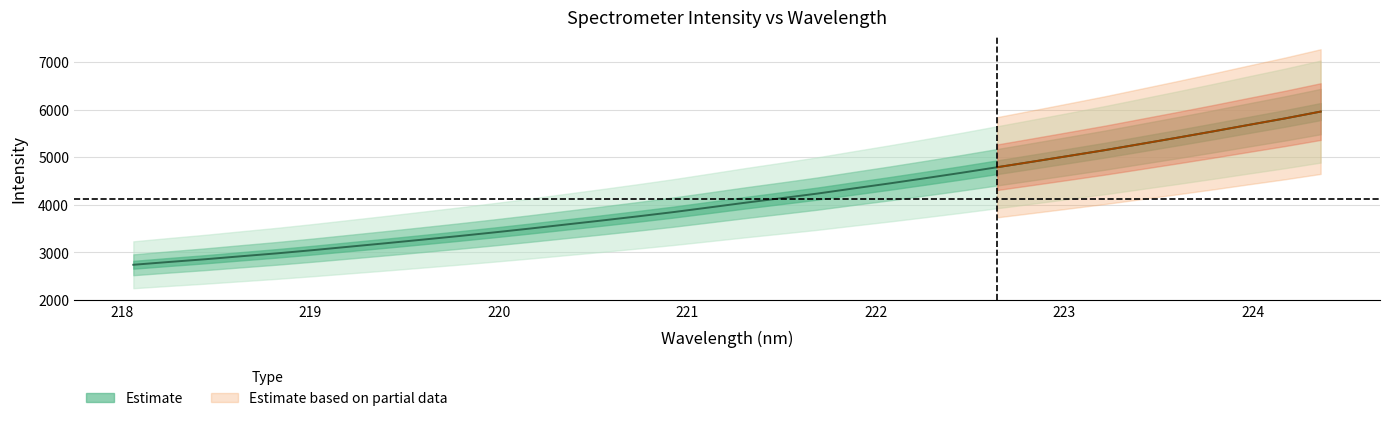

Reading left to right, what are all the values shown in this chart?

2739.8	2799.4	2856.4	2919.5	2981.0	3048.7	3120.5	3192.2	3266.2	3341.1	3419.3	3500.5	3585.8	3670.2	3757.4	3848.1	3946.3	4045.6	4140.5	4237.4	4344.9	4450.6	4561.1	4674.1	4791.9	4910.4	5030.6	5152.0	5281.8	5411.7	5545.0	5682.4	5817.6	5962.5